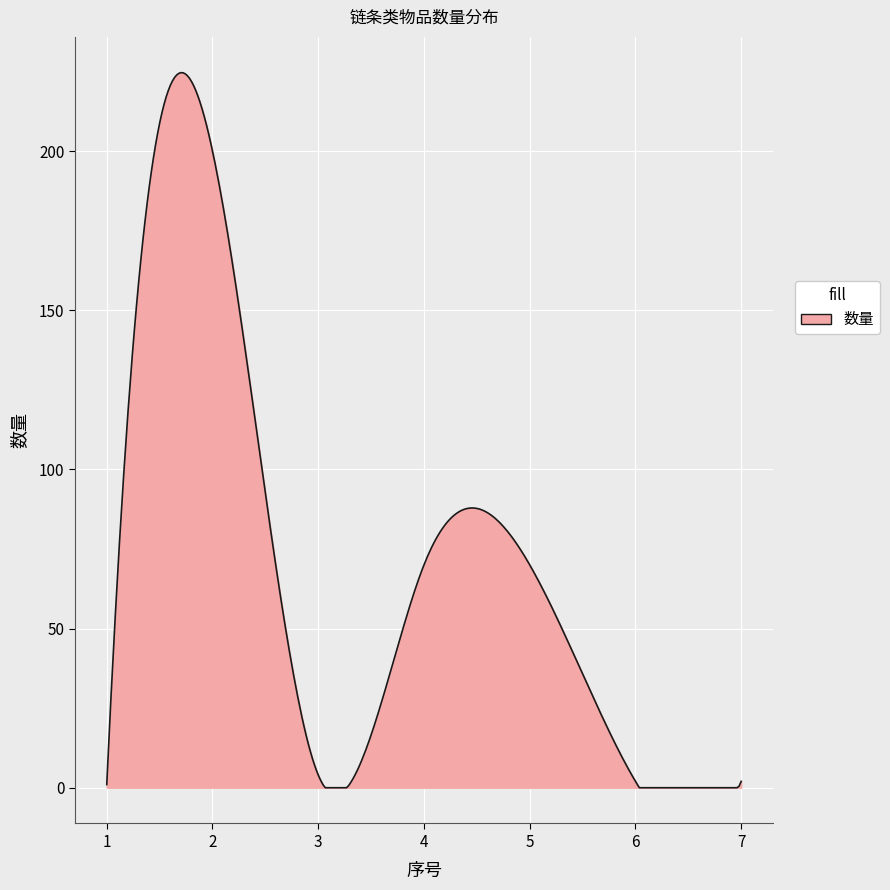

What is the greatest value displayed?

224.6